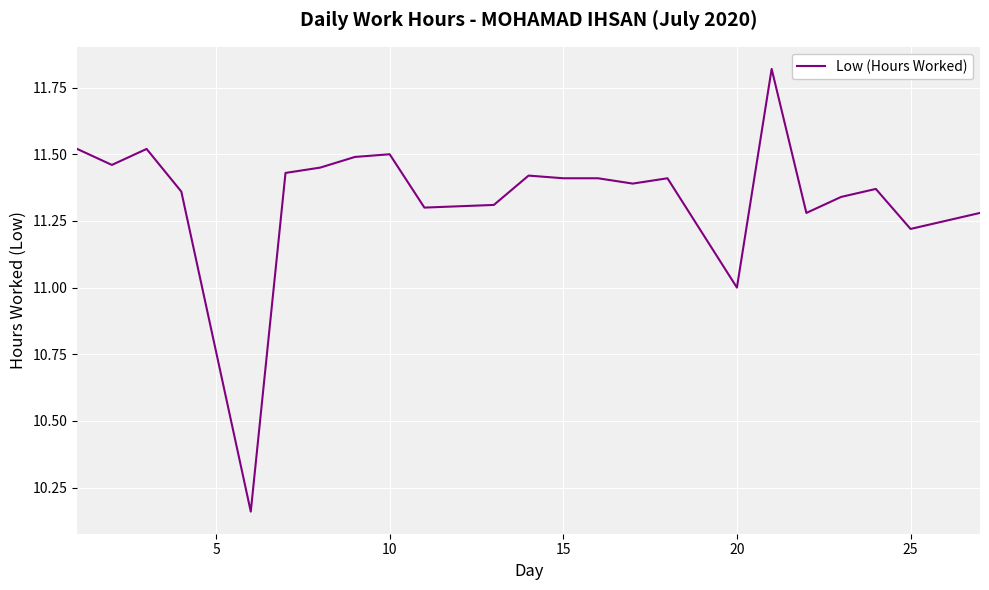

What is the difference between the maximum and minimum values?

1.7